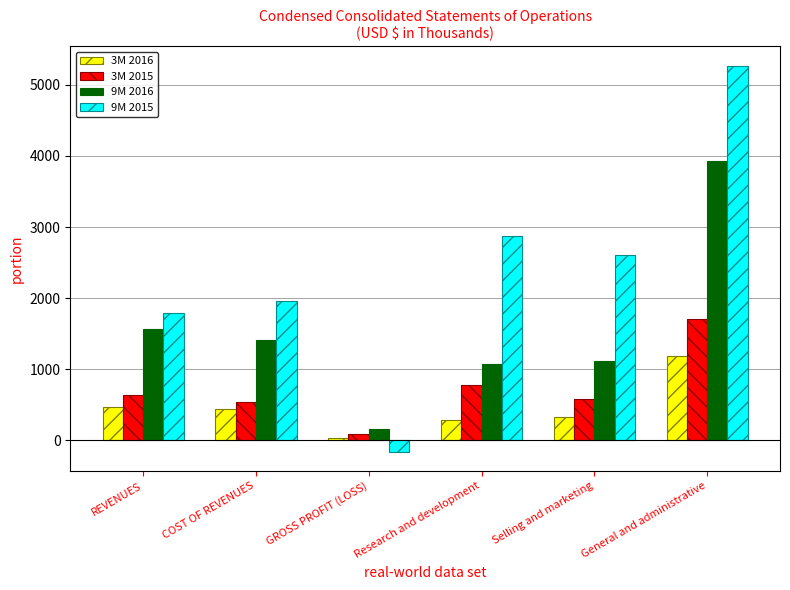

What is the label of the 6th bar from the right?

REVENUES